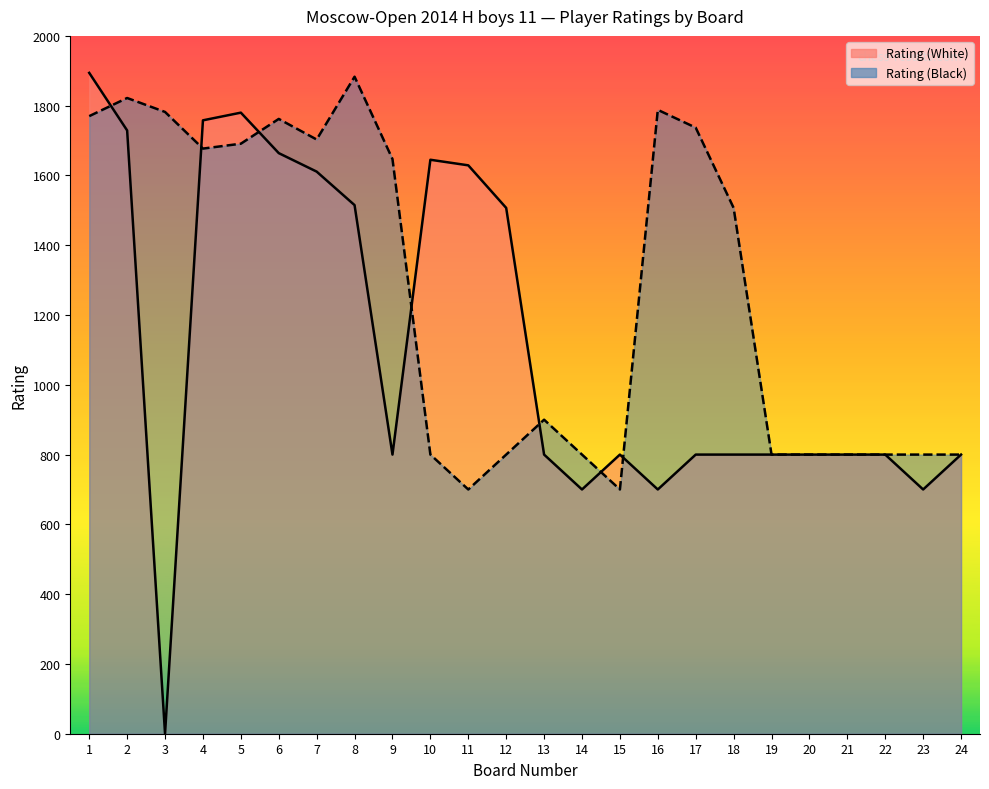

Is it true that Rating (White) equals 1758 at 4?

True